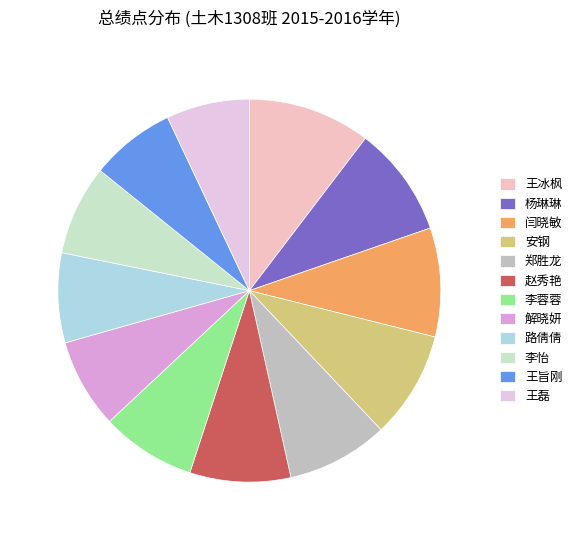

How many segments does this pie chart have?

12